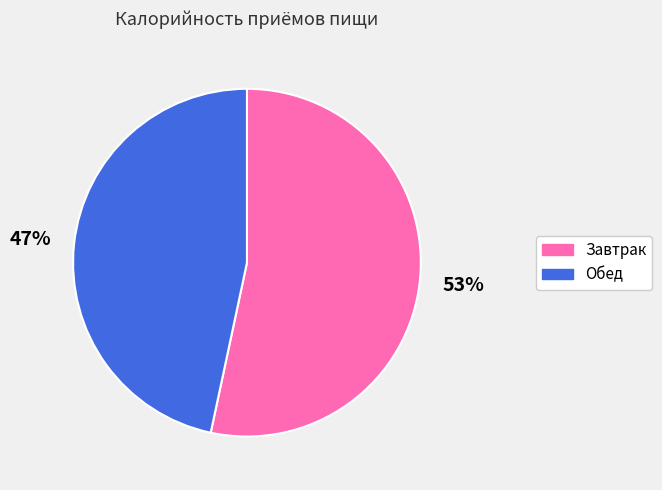

Which category has the smallest portion of the pie?

Обед